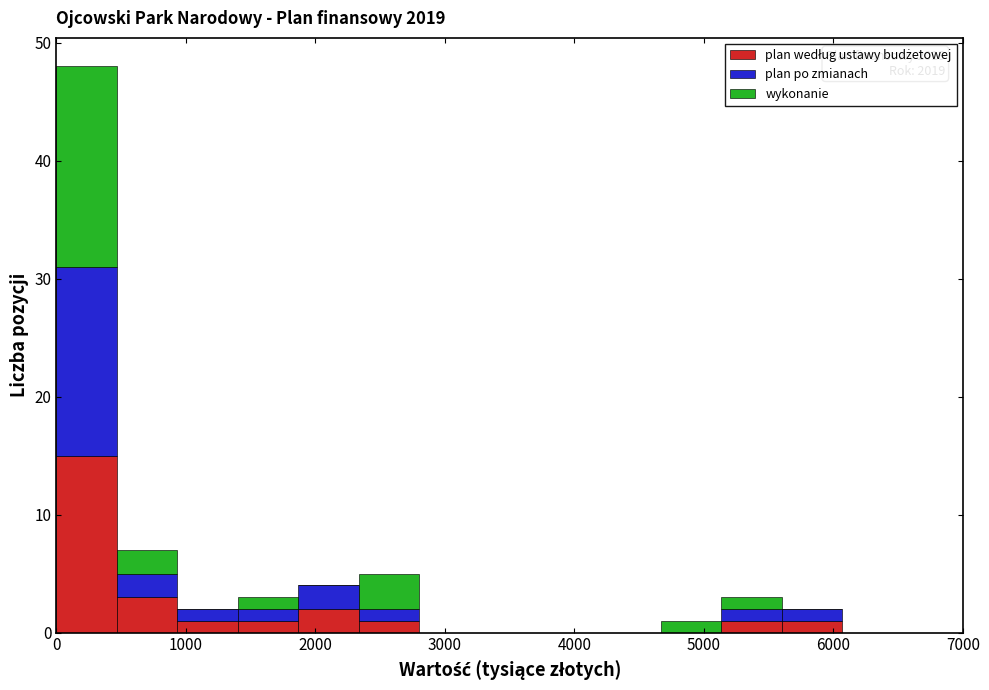

Which range on the x-axis has the tallest stacked bar (by total height)?

0 to 500